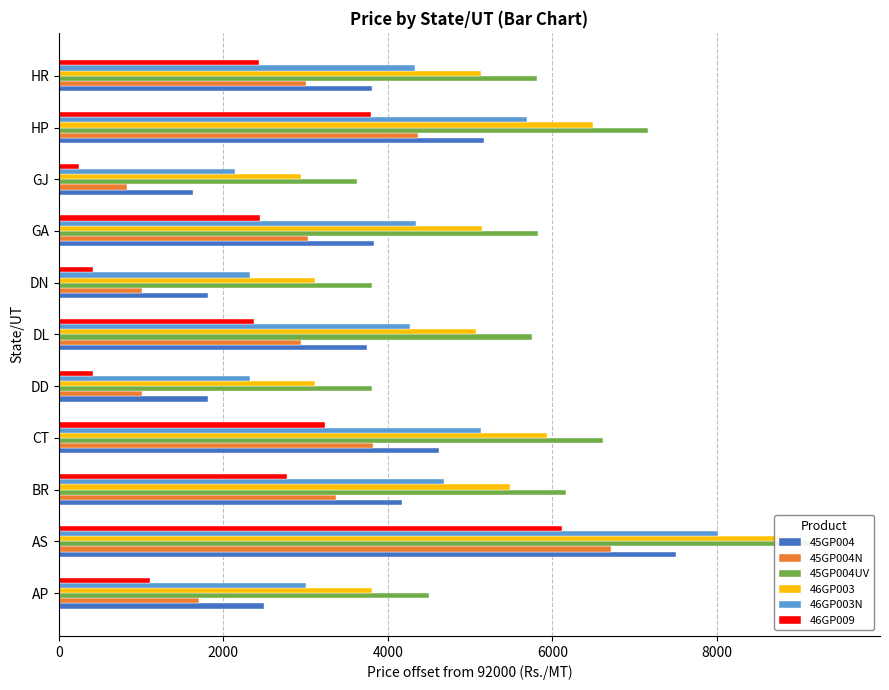

True or false: 46GP003 has a value of 3810 at AP.

True